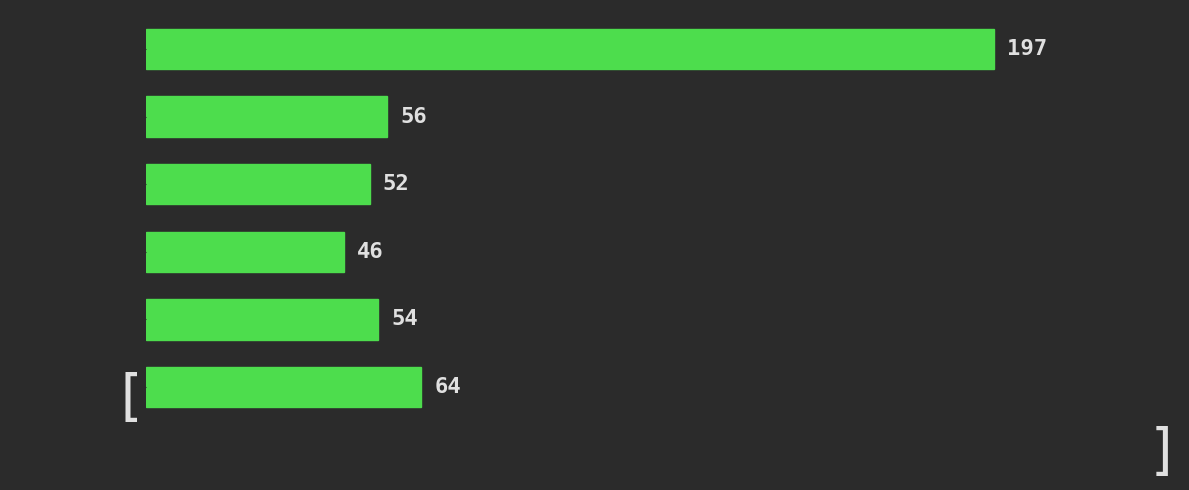

Reading top to bottom, extract all data points from this chart.

197	56	52	46	54	64